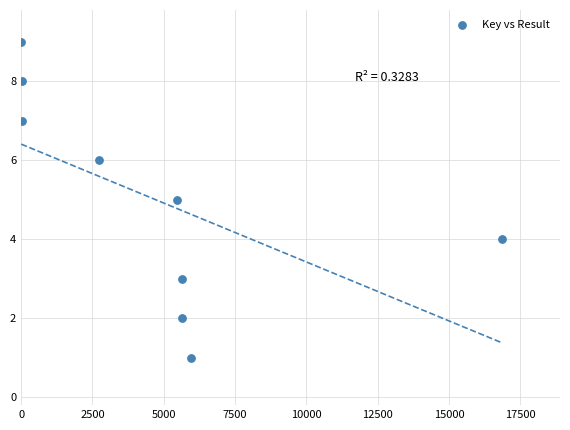

What is the average Y value?

5